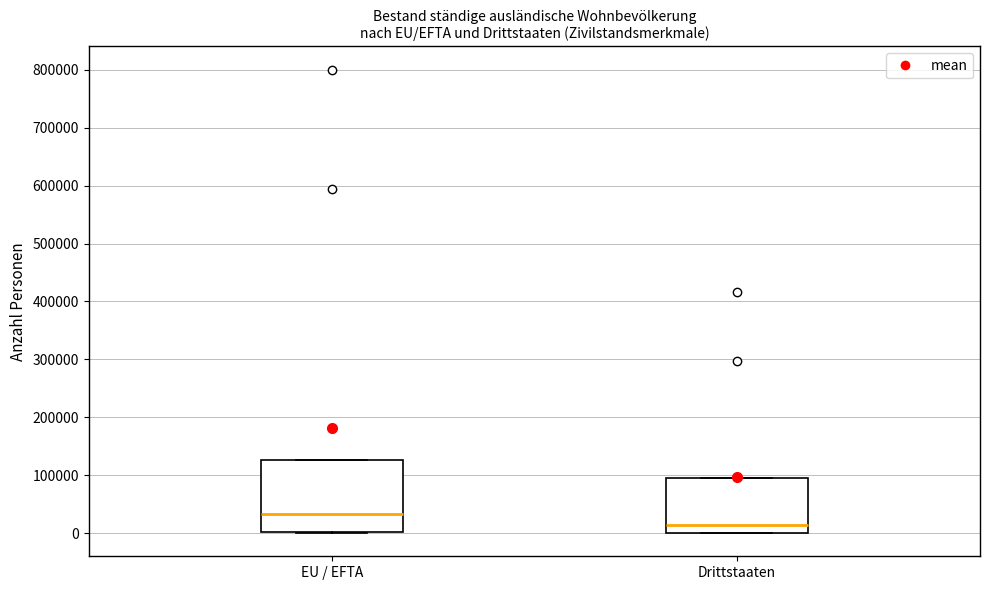

Comparing the boxes themselves (not the whiskers), which one is the tallest?

EU / EFTA